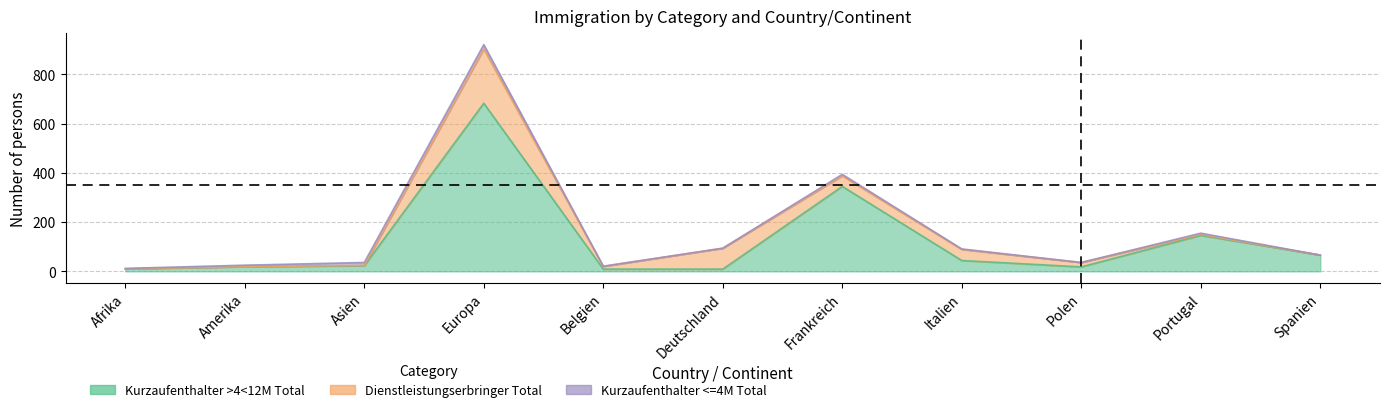

Does the chart display data point markers on the line(s)?

No